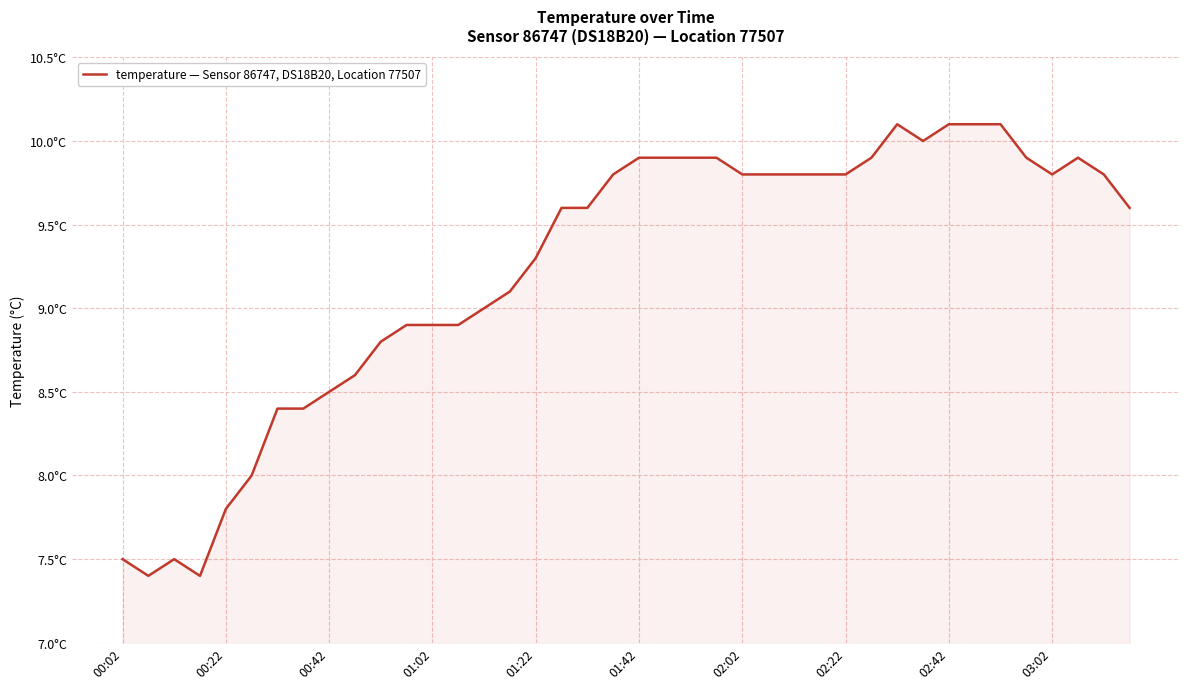

Does the chart have visible grid lines?

Yes